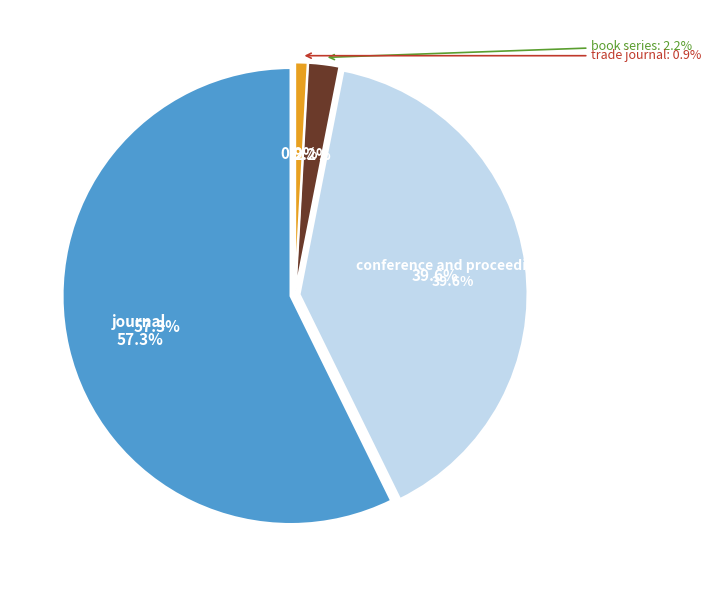

How many slices are in this pie chart?

4